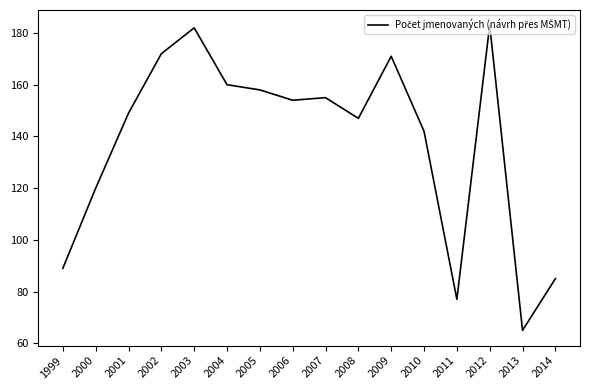

What is the difference between the values at 2014 and 2013?

20